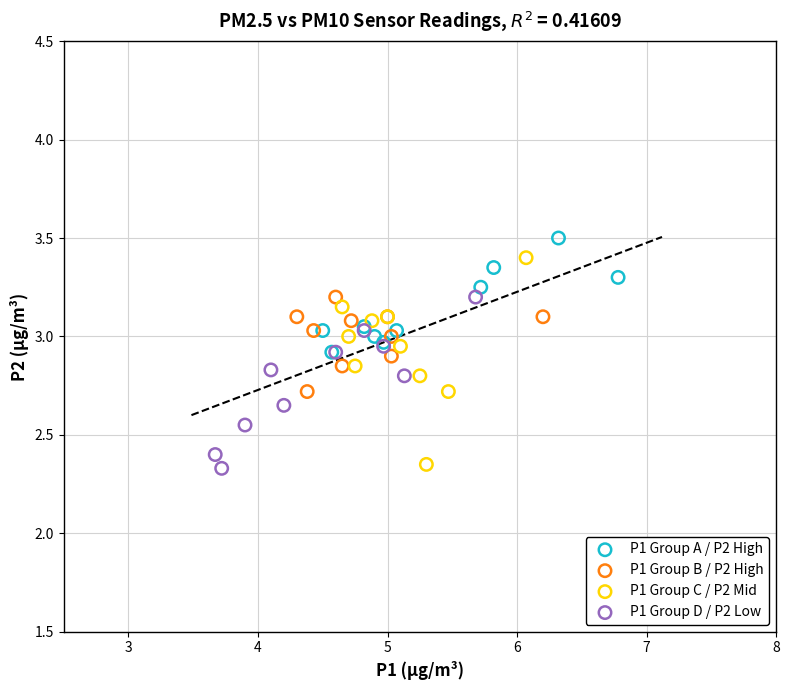

What are all the series names shown in the legend?

P1 Group A / P2 High, P1 Group B / P2 High, P1 Group C / P2 Mid, P1 Group D / P2 Low